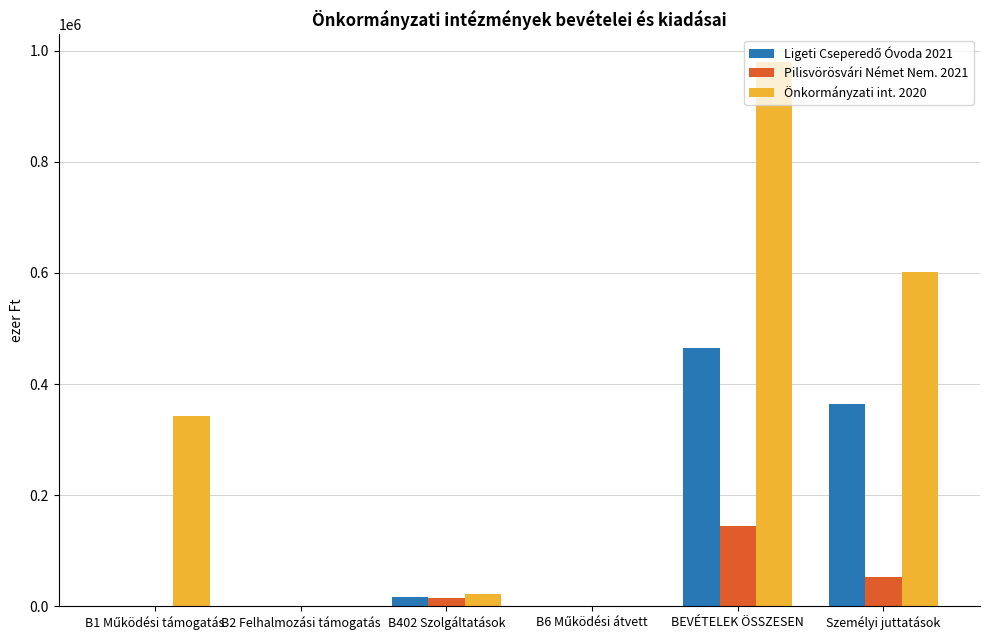

True or false: Önkormányzati int. 2020 has a value of 236039 at Személyi juttatások.

False